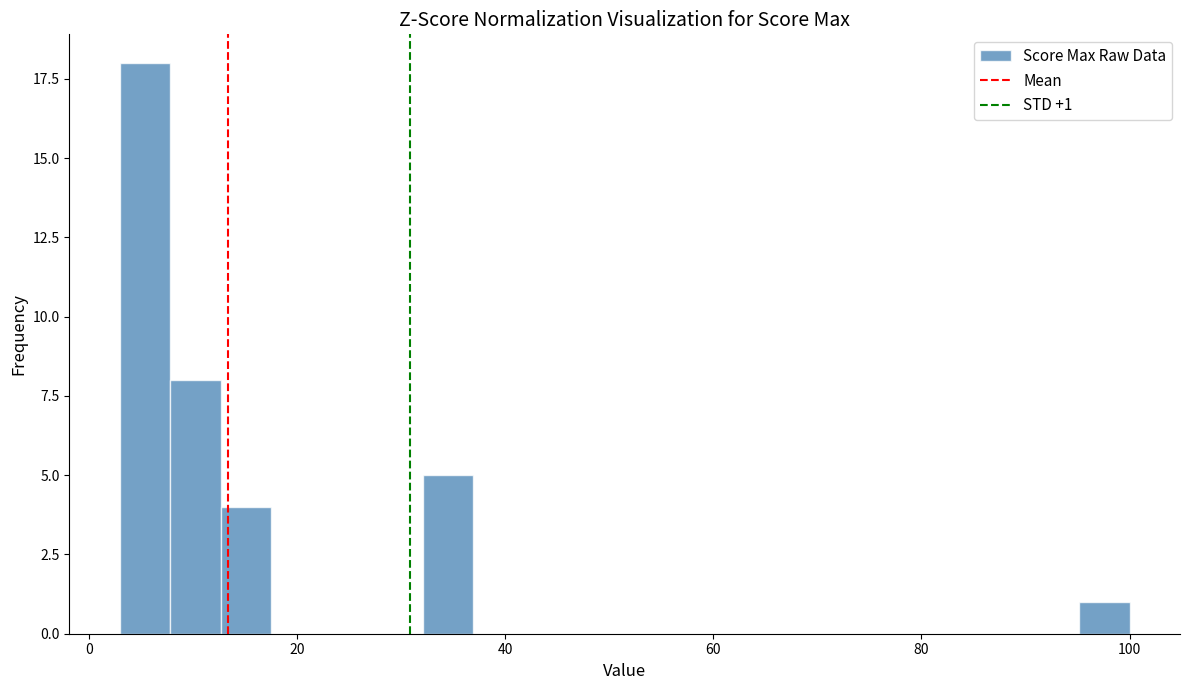

Read against the x-axis, roughly where is the centre of the tallest bar?

6